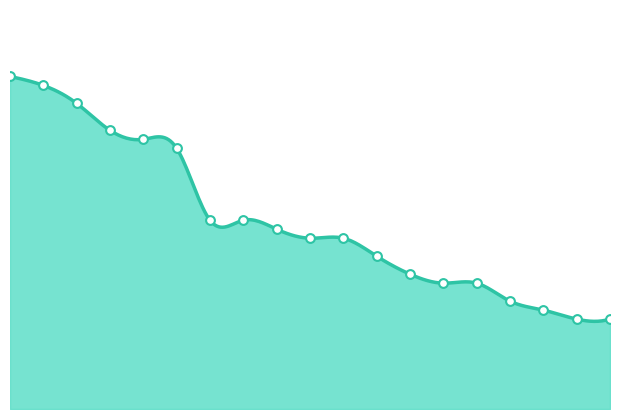

What is the ratio of the value at 2021131 to the value at 2021196?

1.0